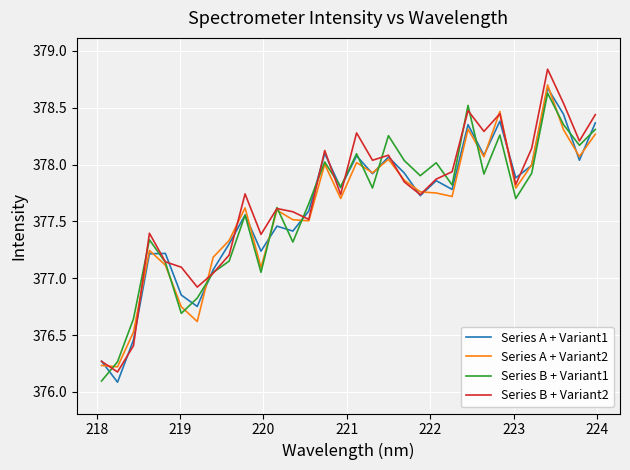

What is the smallest value displayed?

376.1